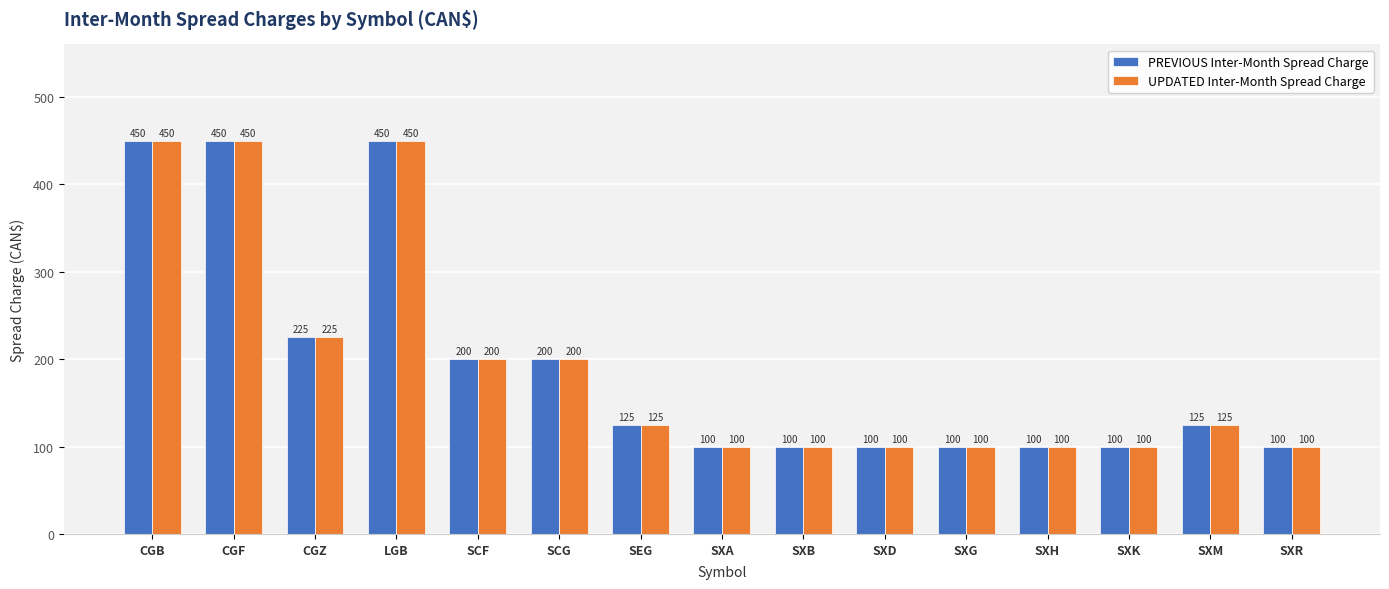

Where does the PREVIOUS Inter-Month Spread Charge series first go above 125?

CGB